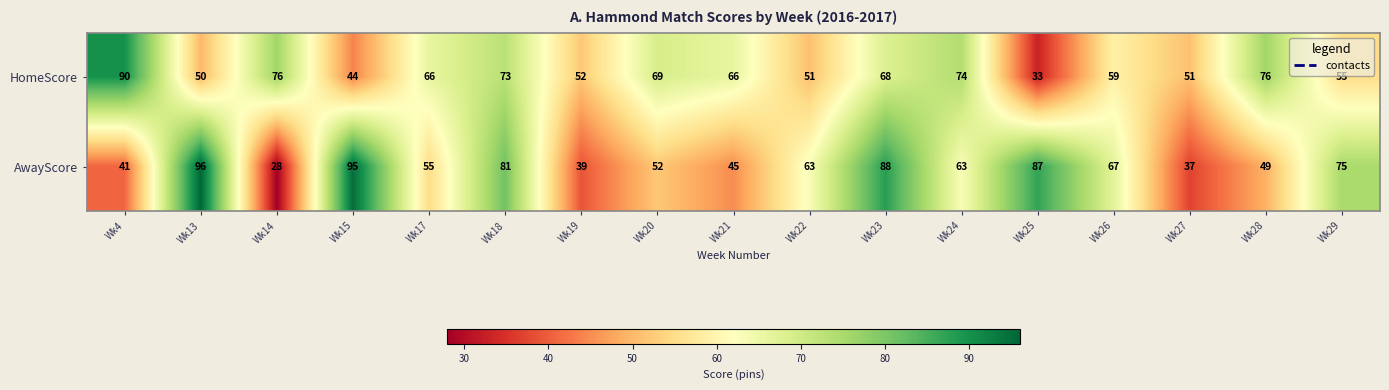

What is the spread (max minus min) of values at Wk4?

49